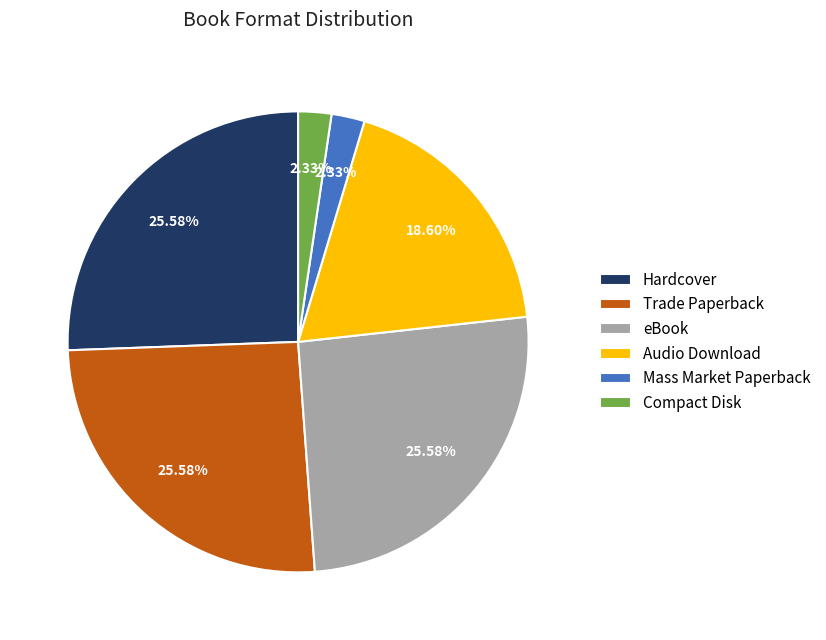

The eBook slice represents 33% of the pie. True or false?

False